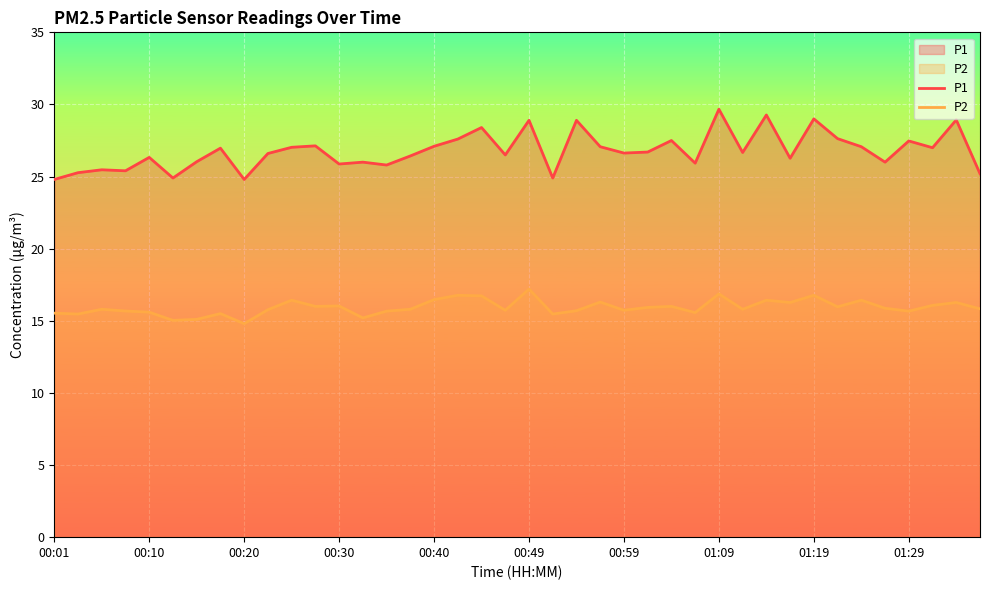

Which label corresponds to the largest value in the chart?

01:09